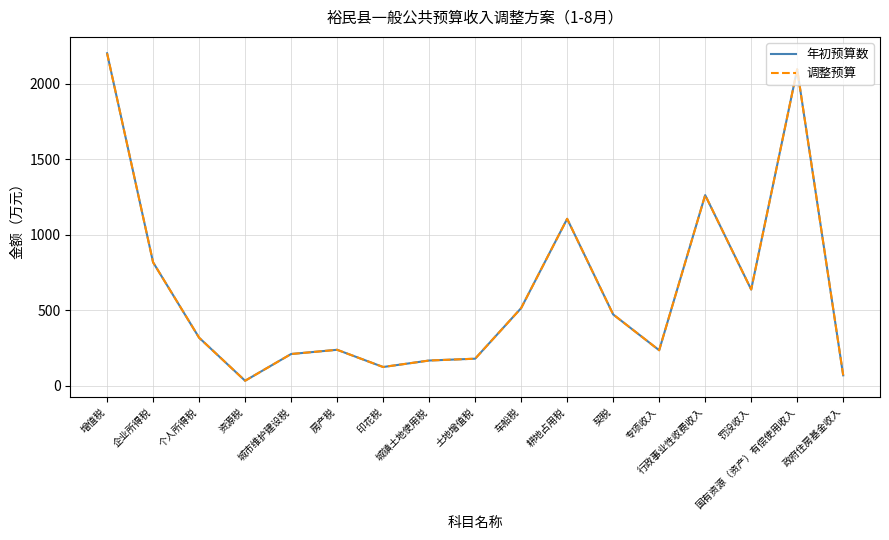

Does the chart display data point markers on the line(s)?

No